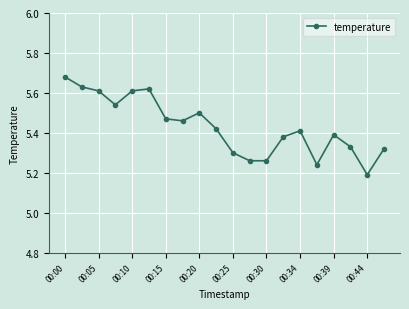

True or false: the data has more than 2 interior local peaks.

True